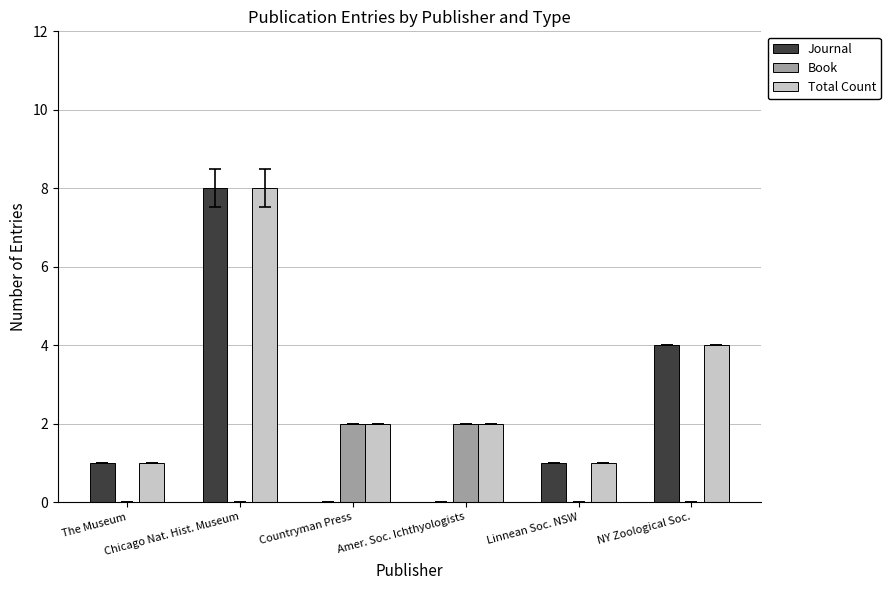

How many series are shown in this chart?

3